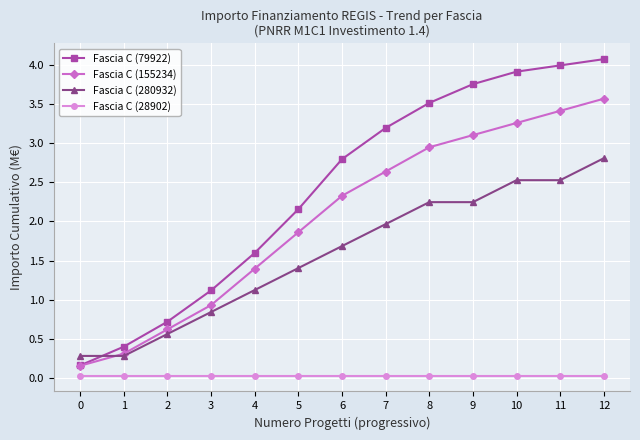

List the series in order of their peak value, lowest first.

Fascia C (28902), Fascia C (280932), Fascia C (155234), Fascia C (79922)